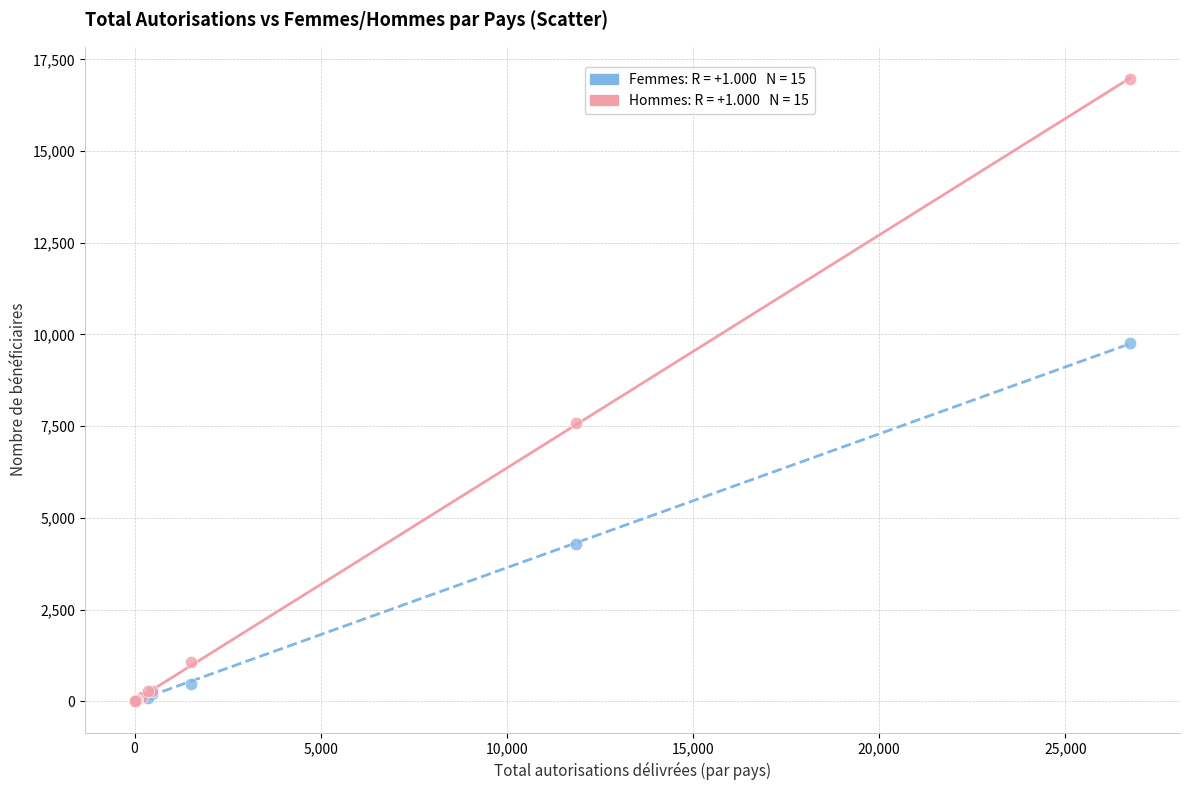

Across all series, what Y value is closest to 8488?

7577